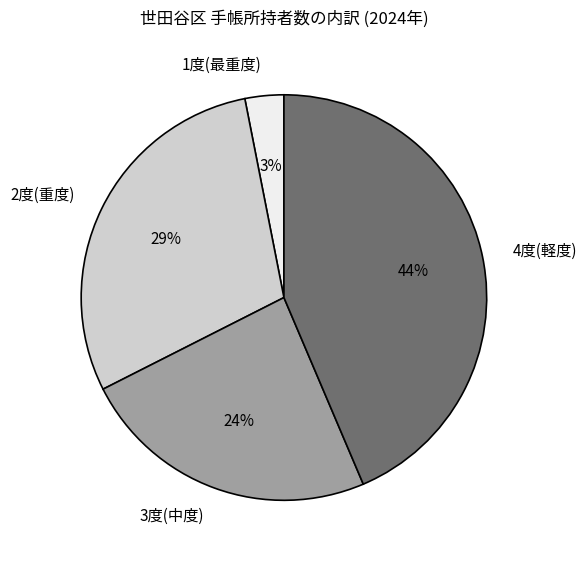

What is the largest slice in the pie chart?

4度(軽度)